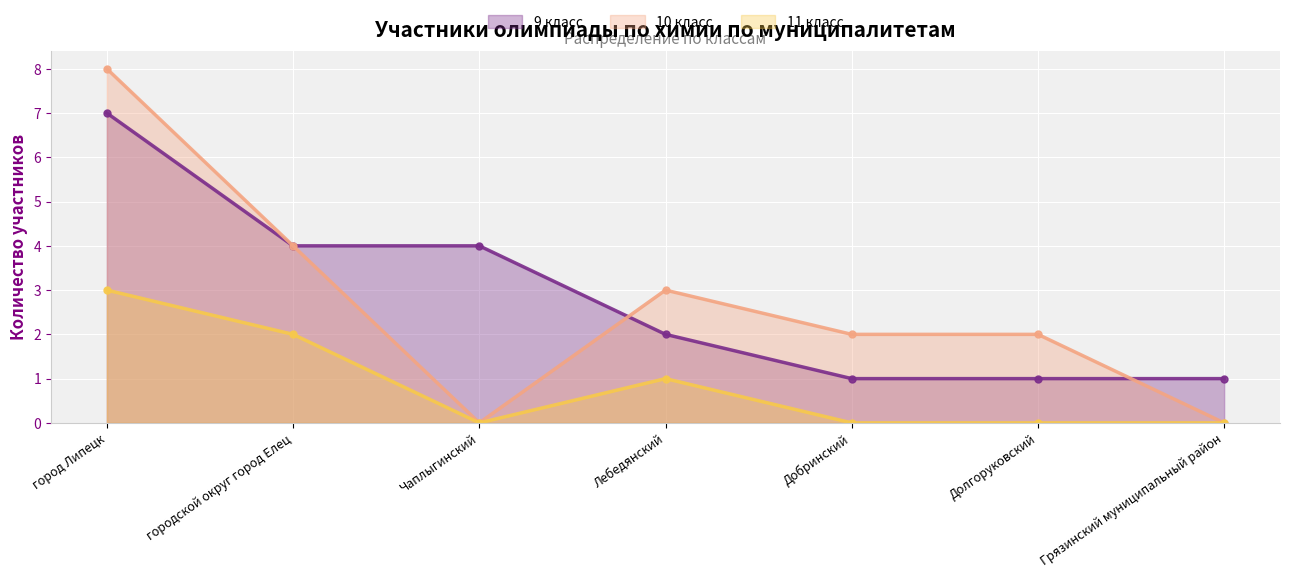

What is the total value across all series at Лебедянский?

6